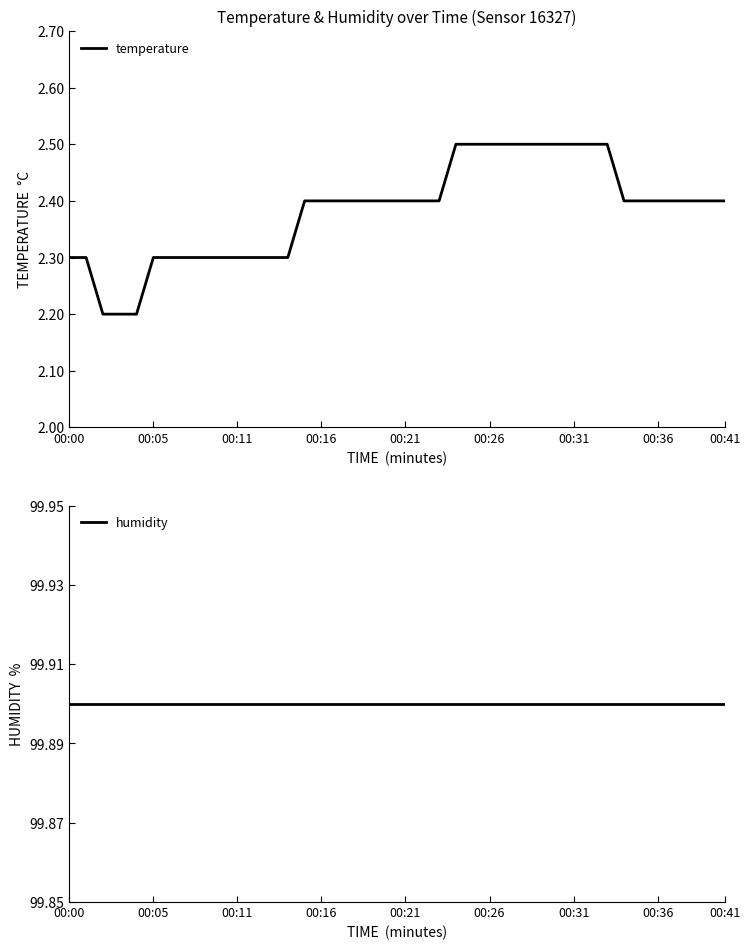

True or false: humidity and temperature cross at least once.

False